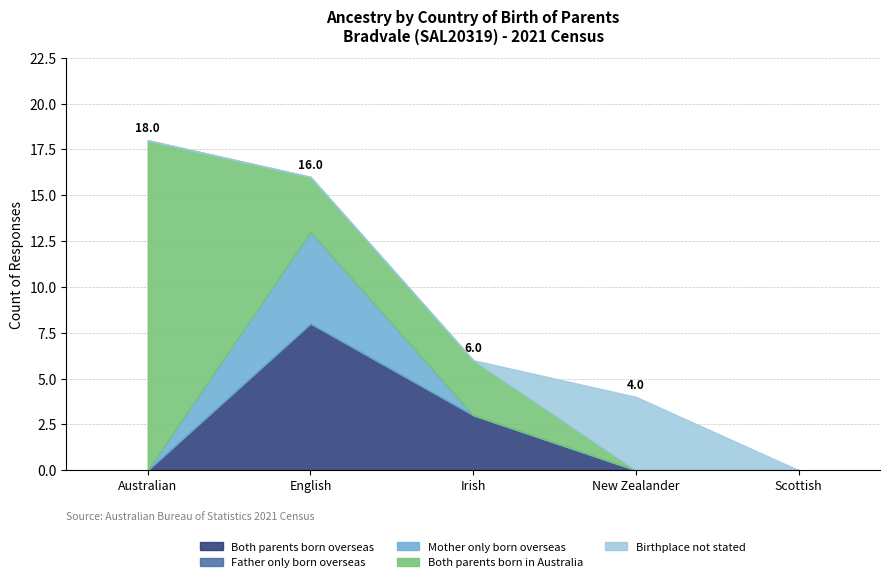

After their last crossing, which series has the higher values: Both parents born overseas or Birthplace not stated?

Birthplace not stated